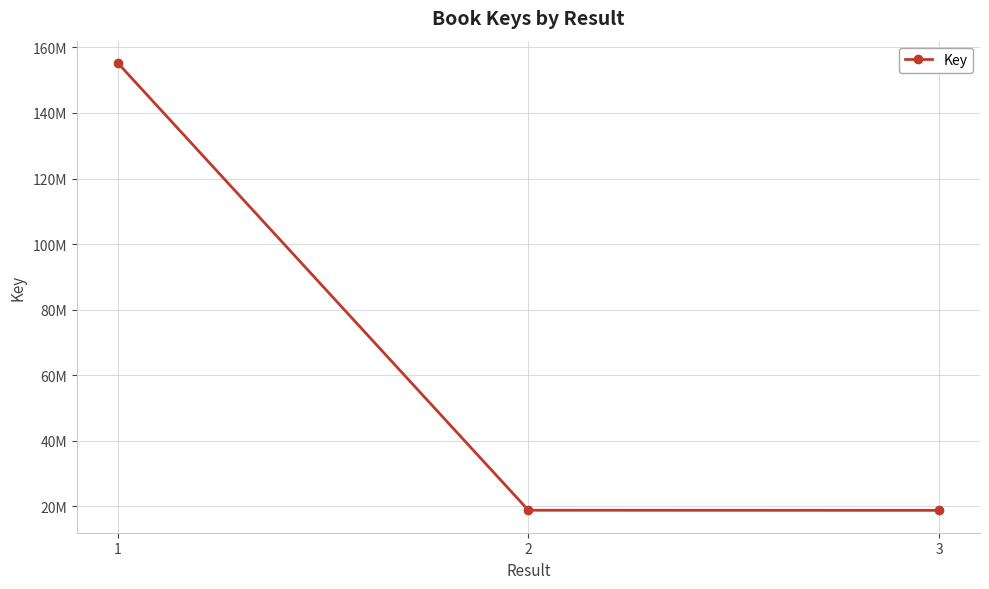

Which has a higher value, 3 or 1?

1